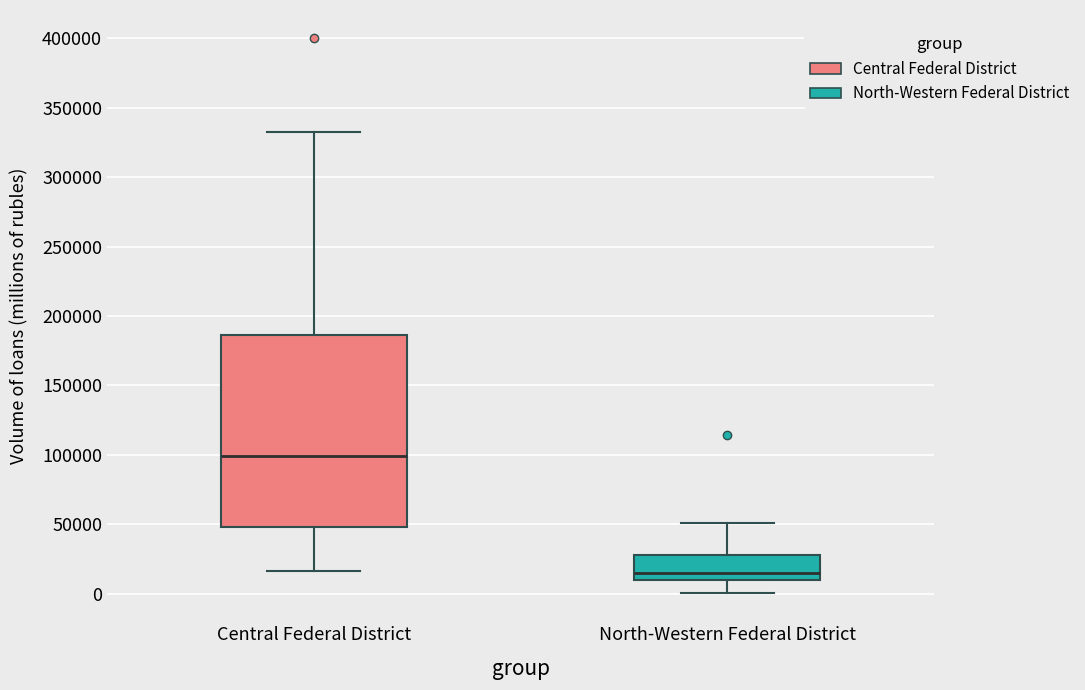

Reading left to right, read every box against the y-axis: the position of its median line, the range the box covers, and the ends of its whiskers. The values are not printed on the chart, so give them approximately, as read against the axis.

Central Federal District: median 100000, box 50000 to 185000, whiskers 15000 to 335000
North-Western Federal District: median 15000, box 10000 to 30000, whiskers 0 to 50000